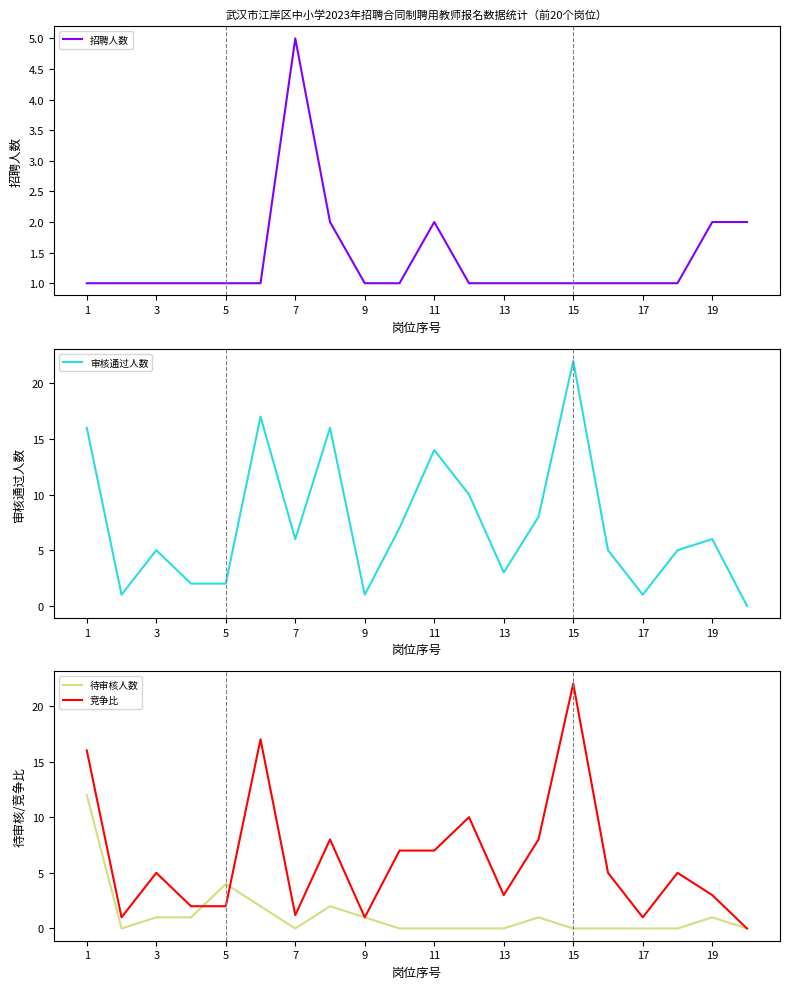

What is the highest value of the 审核通过人数 series?

22